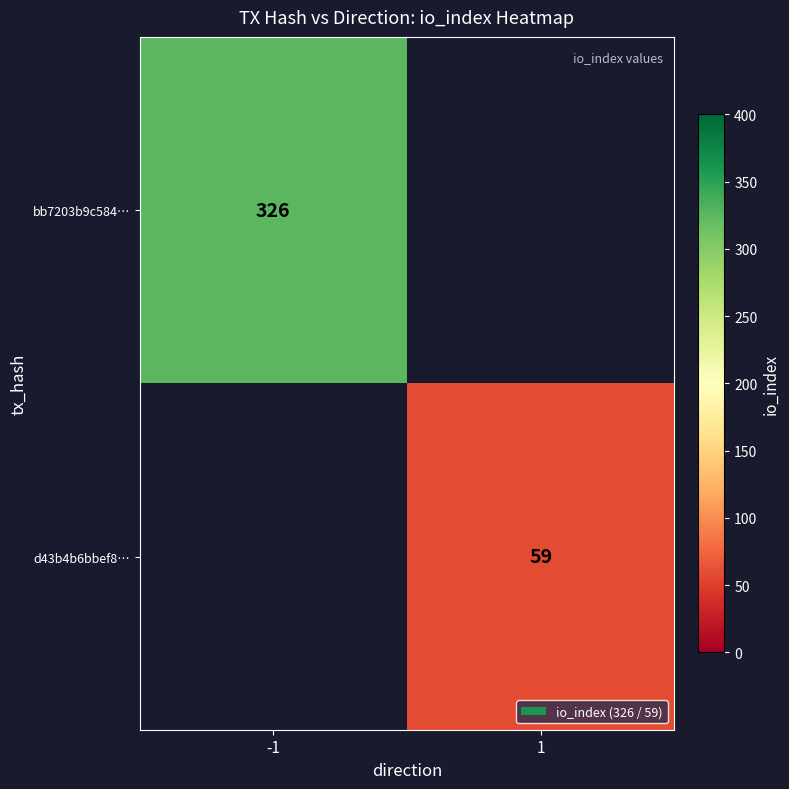

True or false: d43b4b6bbef8… has a value of 14 at 1.

False